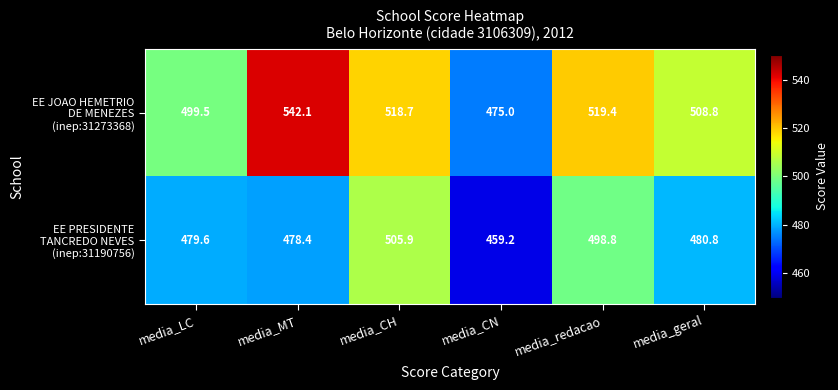

What is the total value across all series at media_CH?

1024.6